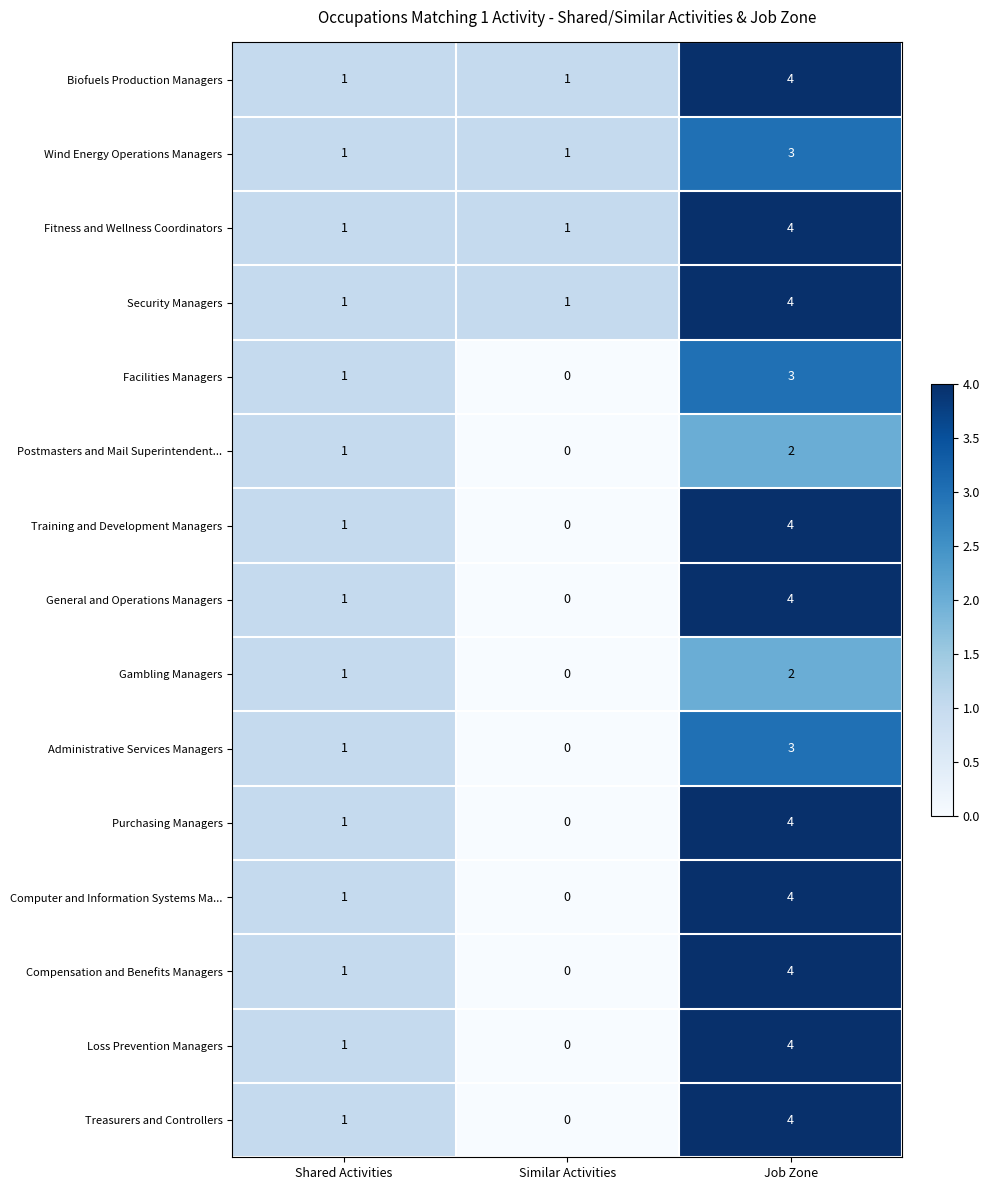

Is it true that General and Operations Managers equals -3 at Similar Activities?

False